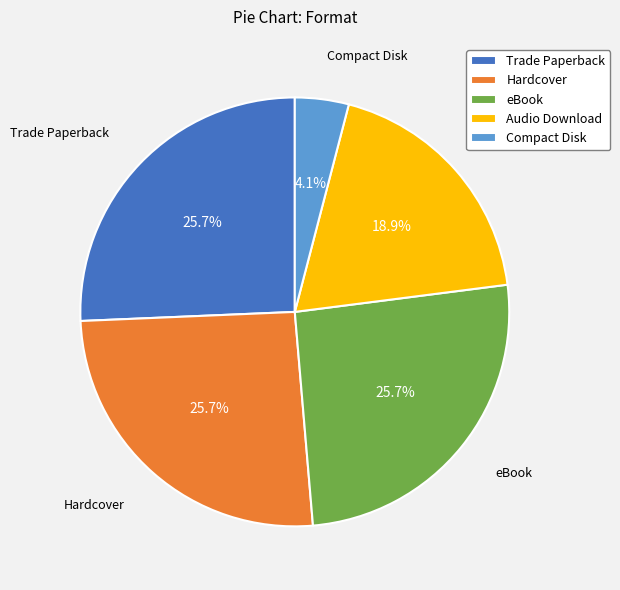

Which slice is the smallest?

Compact Disk